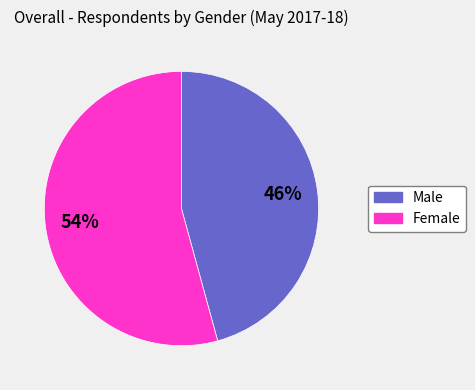

To the nearest percent, what is the combined percentage of Male and Female?

100%